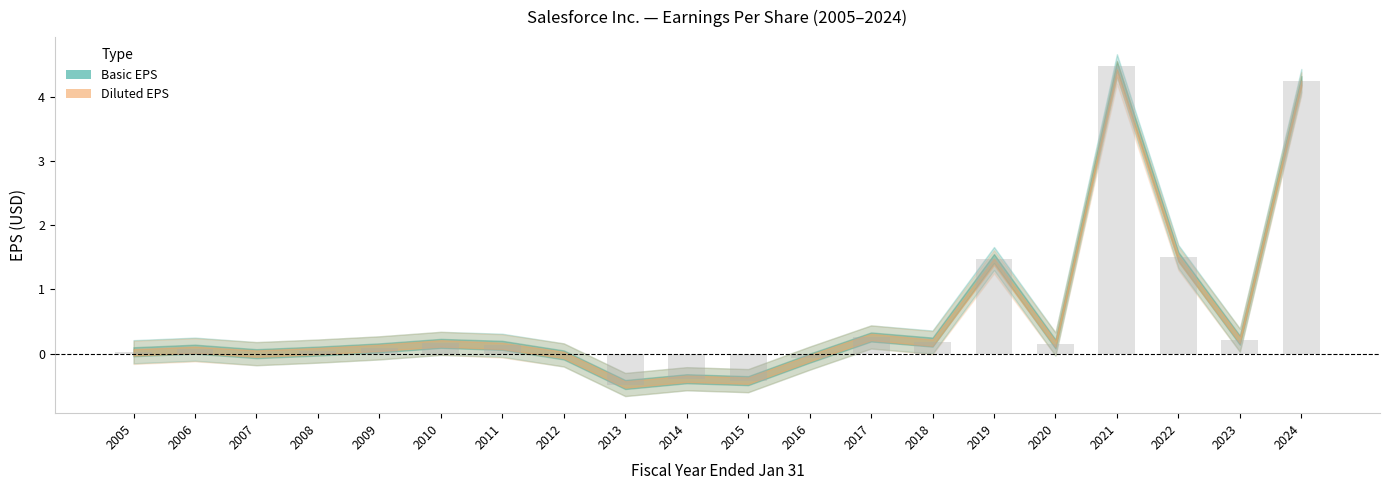

What is the difference between the values at 2014 and 2007?

0.4